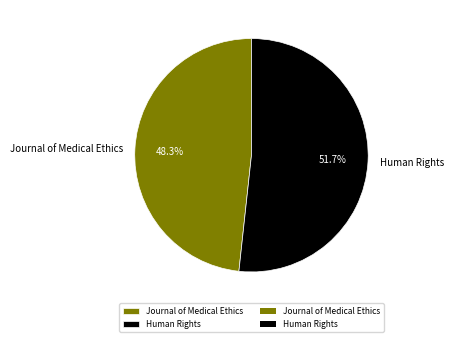

Is the sum of Journal of Medical Ethics and Human Rights greater than half?

Yes